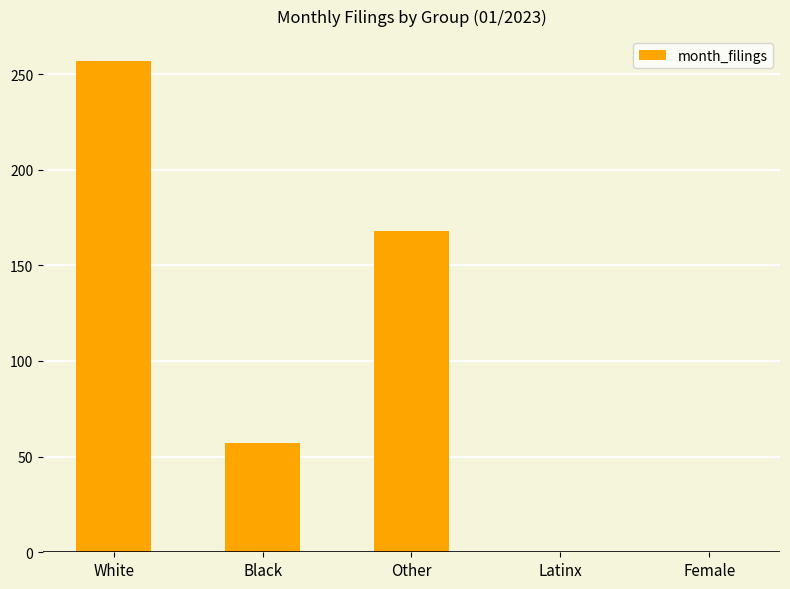

Reading right to left, list all the values displayed in this chart.

0	0	168	57	257